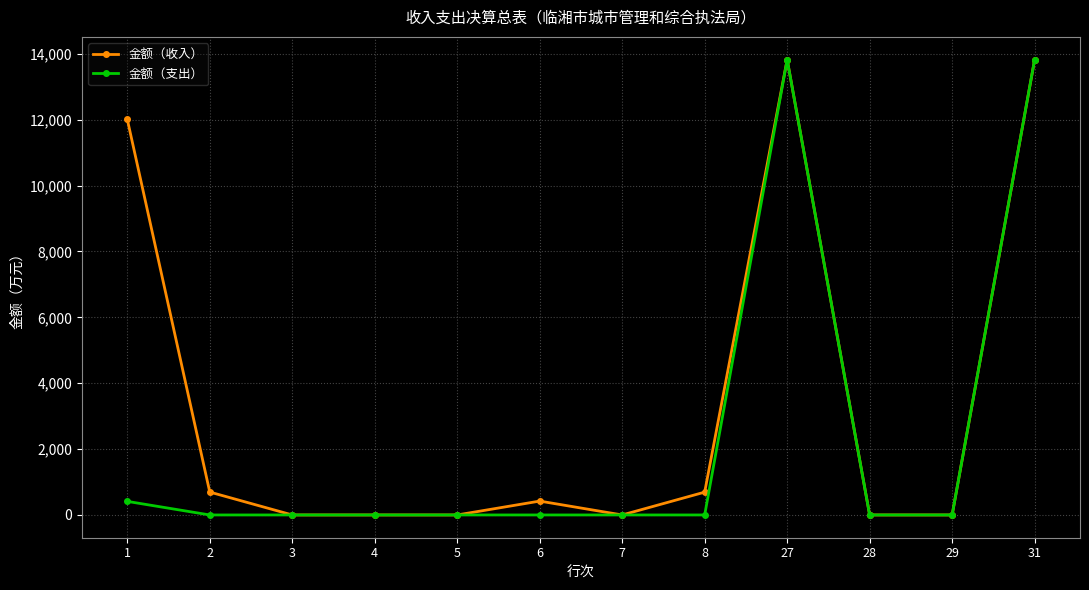

True or false: 金额（收入） has more than 1 interior local peaks.

True